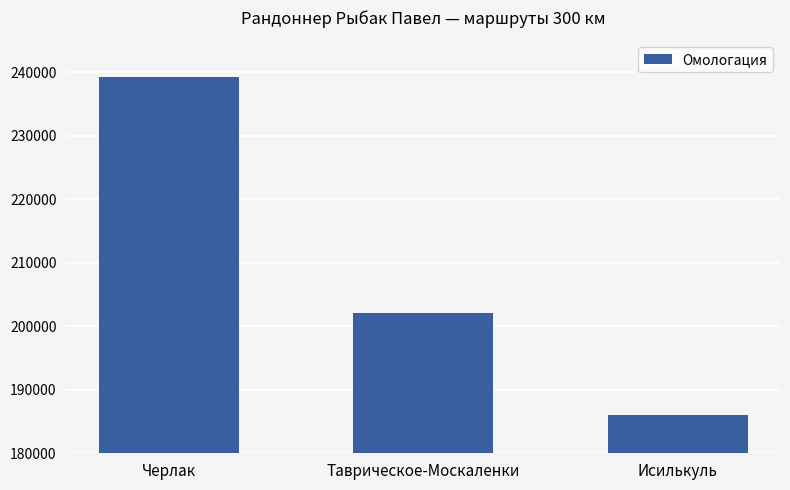

List the labels in order of value, smallest first.

Исилькуль, Таврическое-Москаленки, Черлак